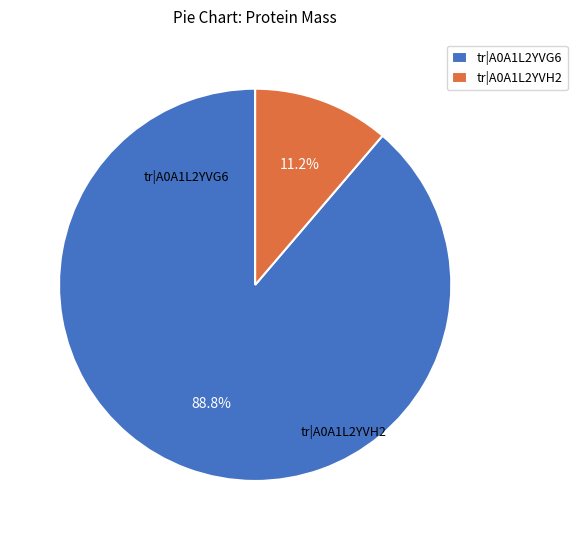

Rank the categories by value from highest to lowest.

tr|A0A1L2YVG6|A0A1L2YVG6_9RHAB, tr|A0A1L2YVH2|A0A1L2YVH2_9RHAB